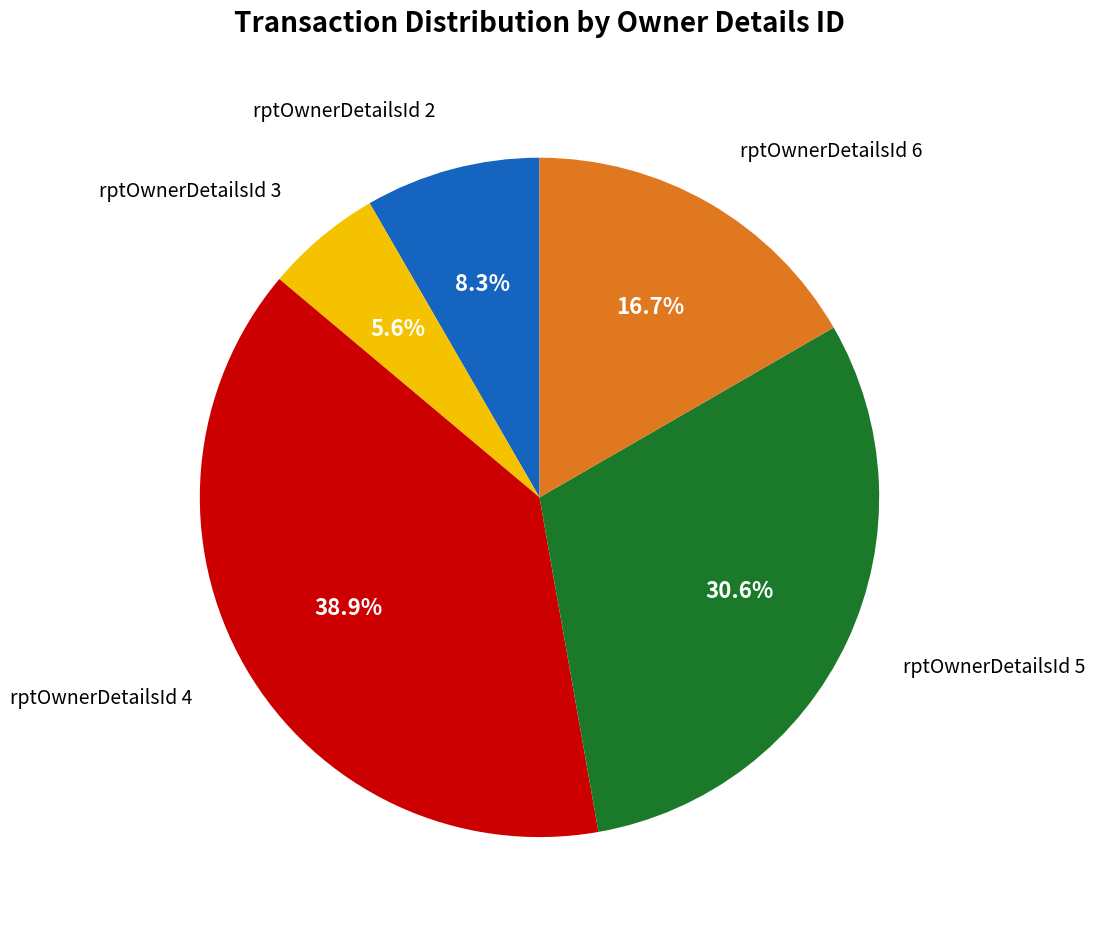

Is there any slice that represents more than half of the pie?

No